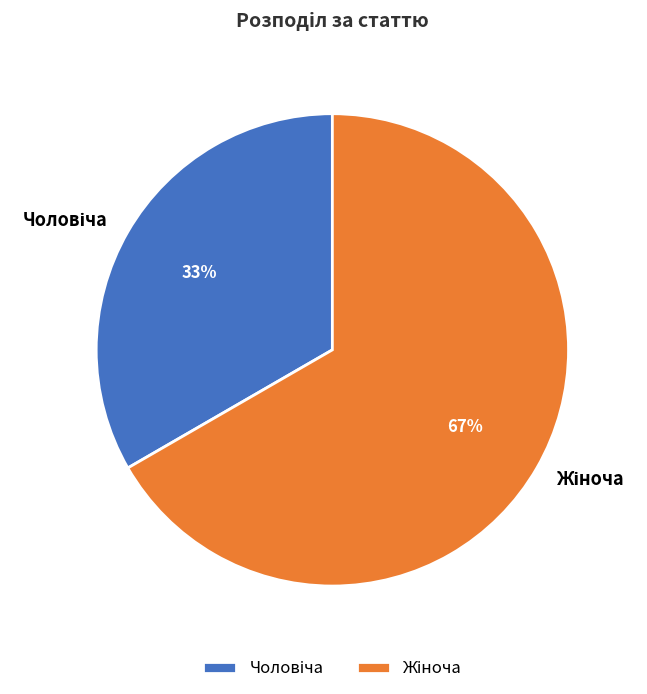

To the nearest percent, what is the average slice percentage?

50%